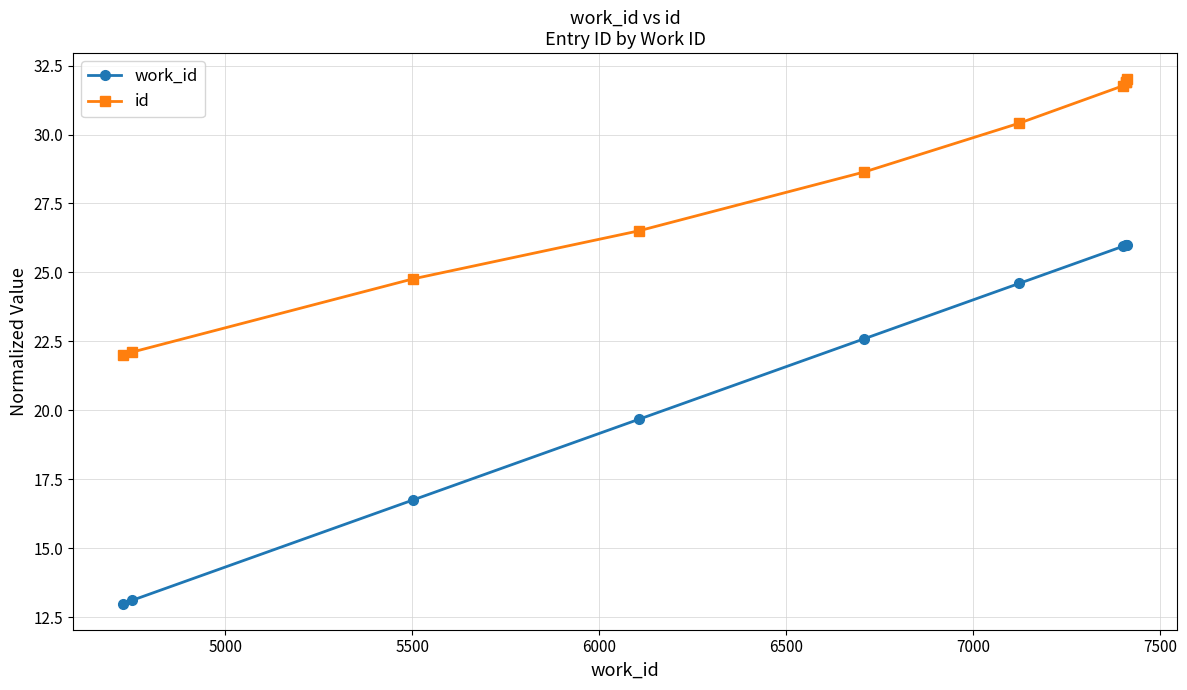

What is the value of the id point at the 2nd from the left?

22.1